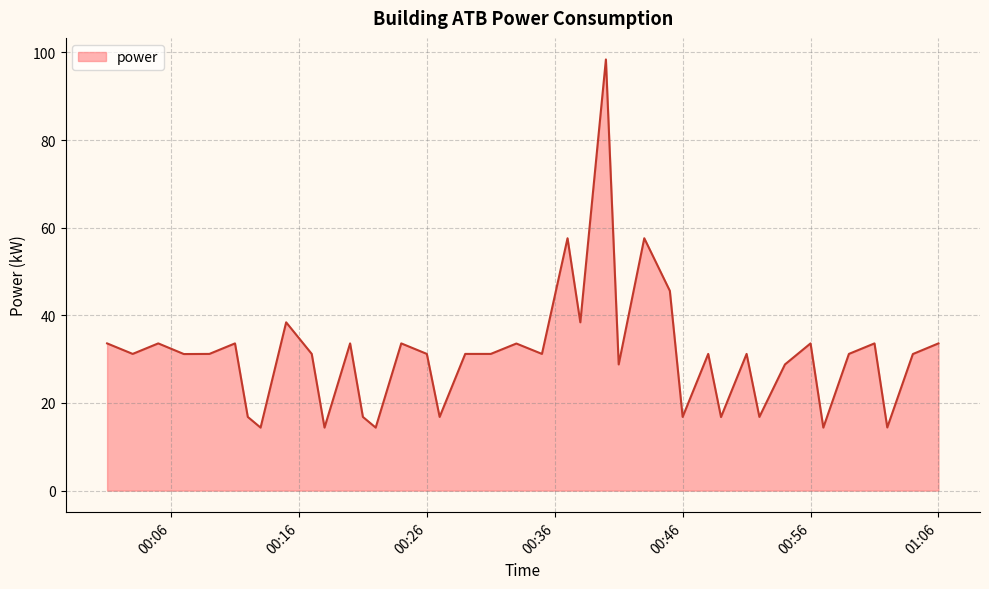

How many categories are shown in the chart?

40